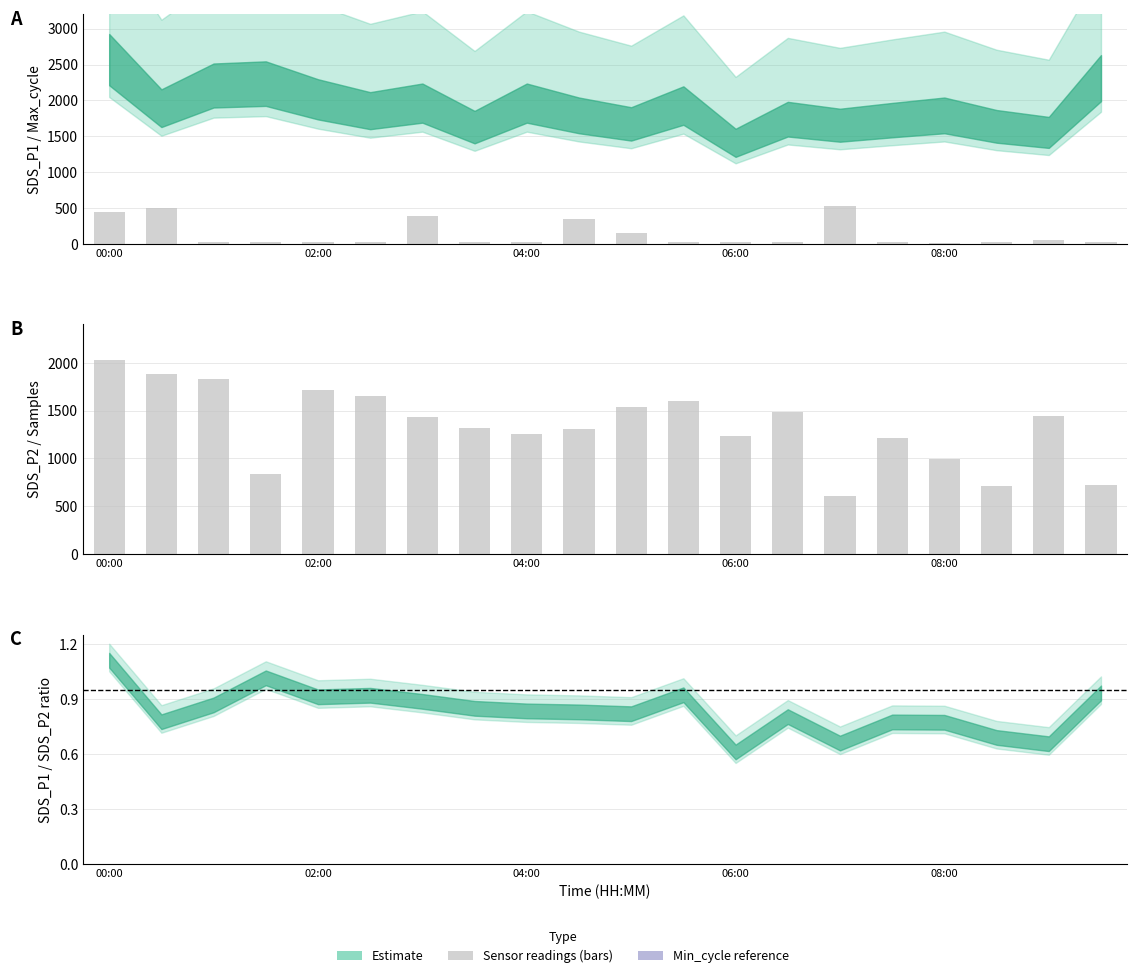

Does the chart contain any negative values?

No